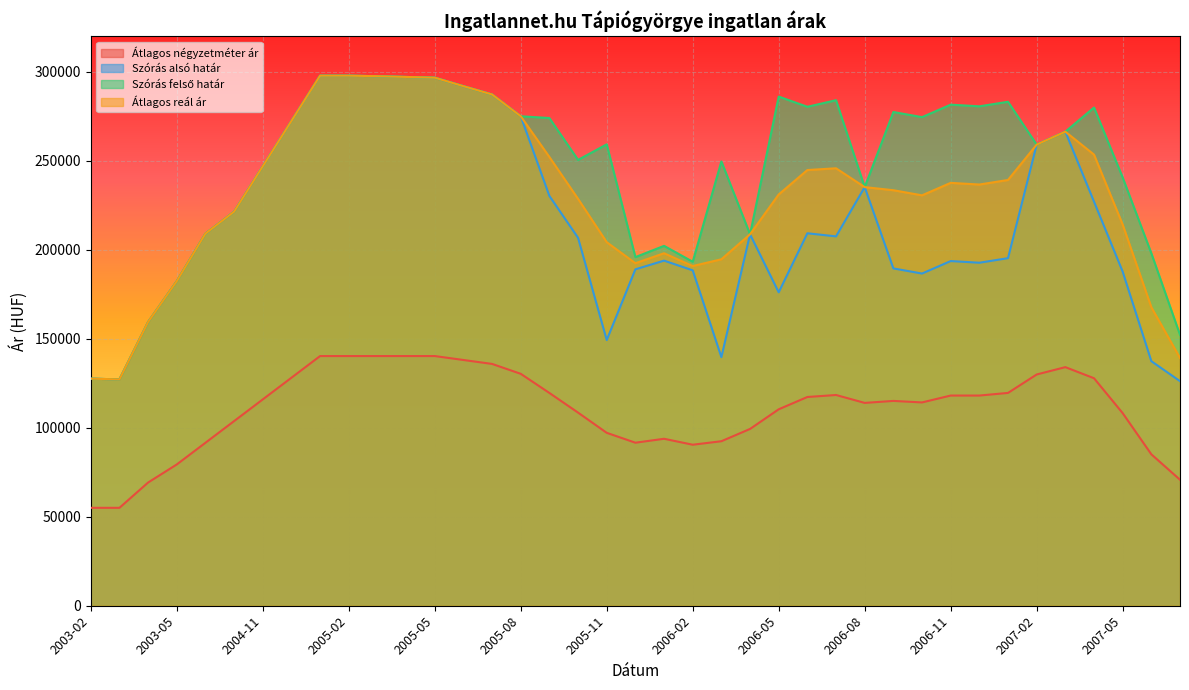

How many lines are shown in the chart?

4